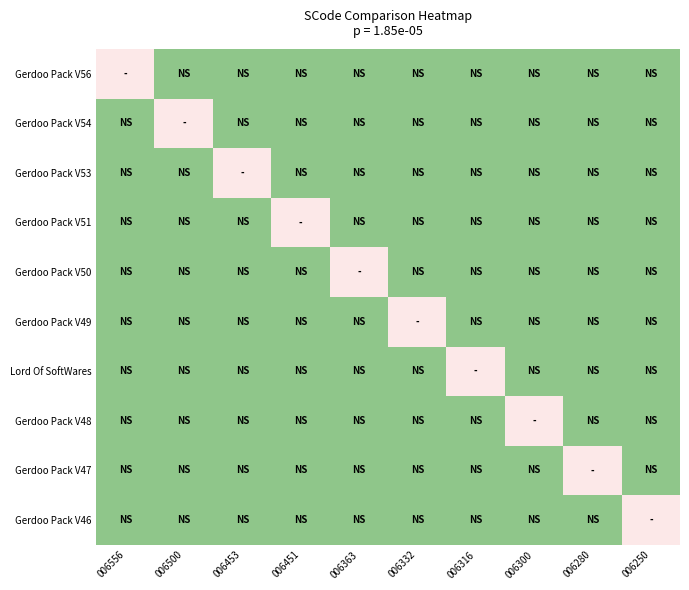

What is the spread (max minus min) of values at 006363?

0.4